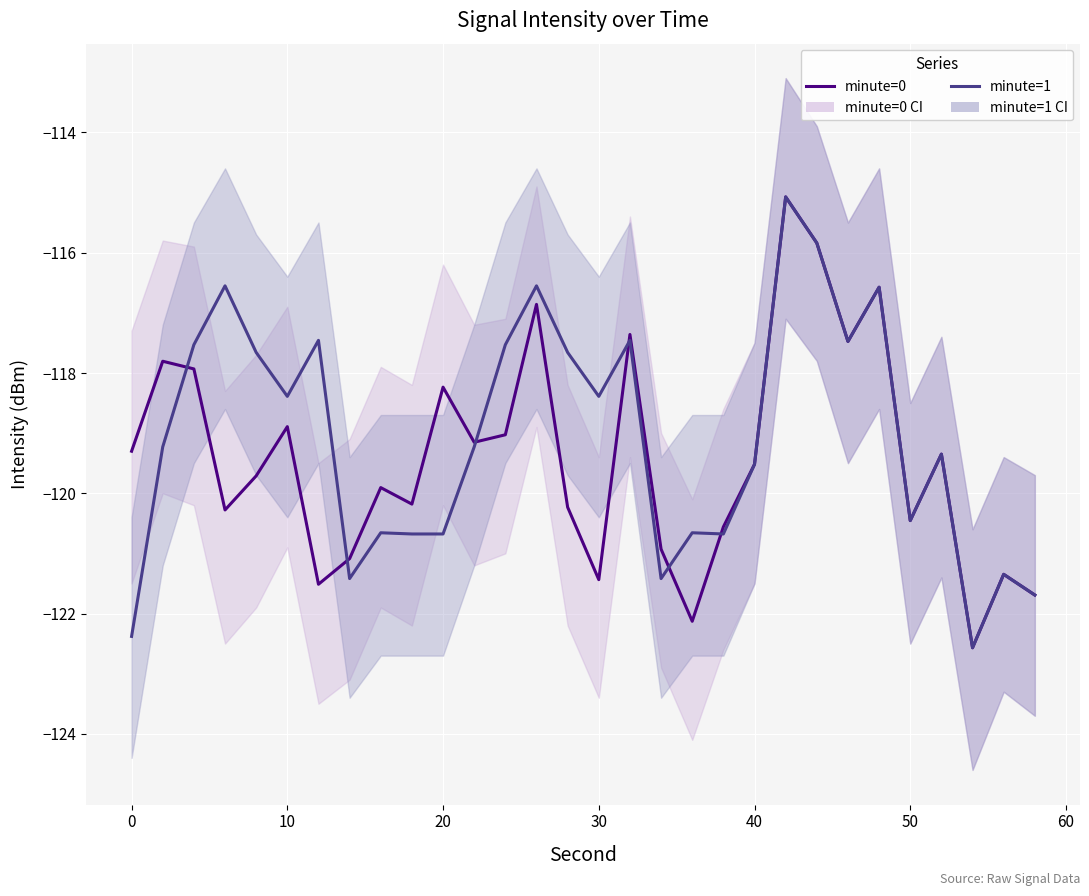

True or false: minute=0 has more than 0 points higher than both neighbors.

True